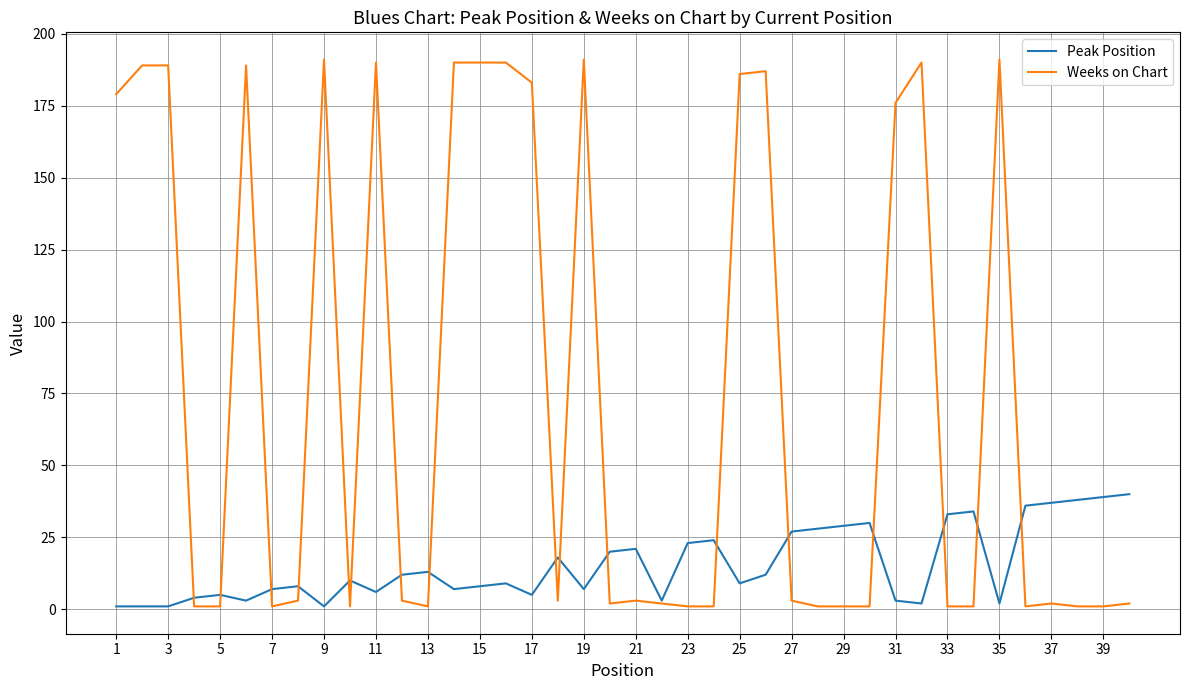

What is the difference between the second highest and second lowest values in the Peak Position series?

38